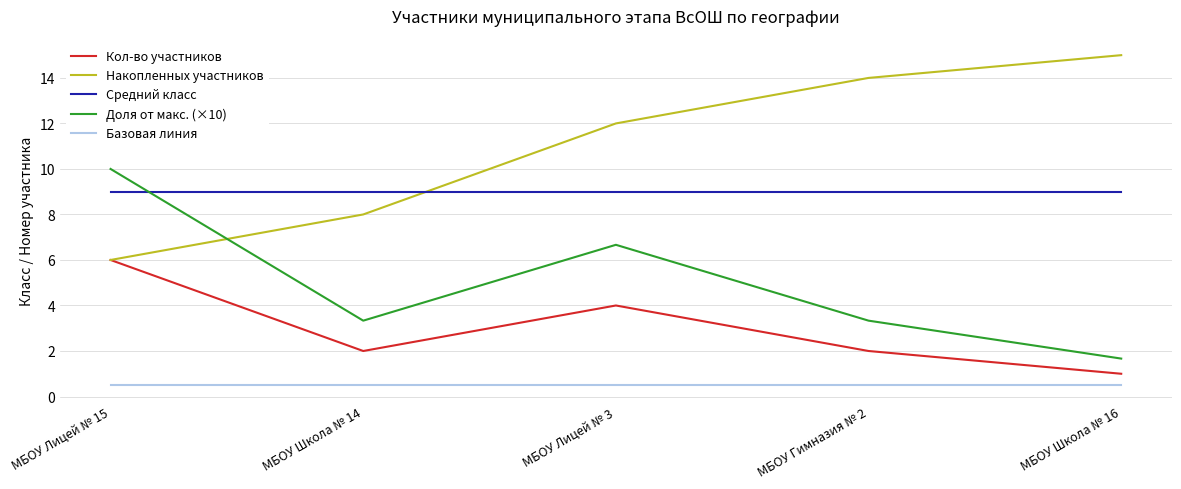

True or false: Кол-во участников and Доля от макс. (×10) cross at least once.

False